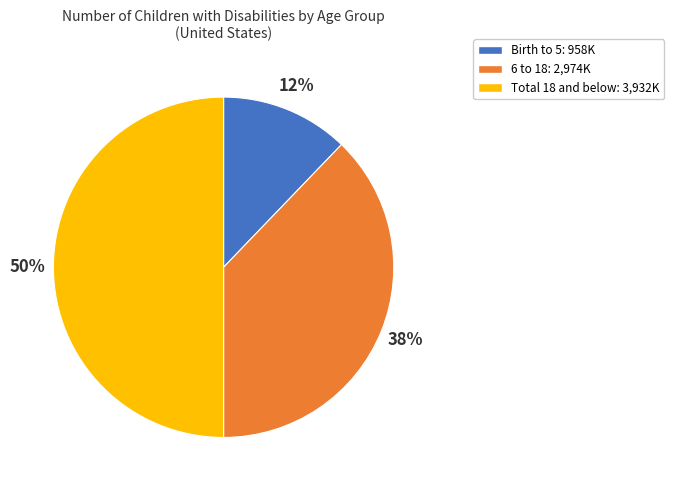

Which slice is the largest?

Total 18 and below